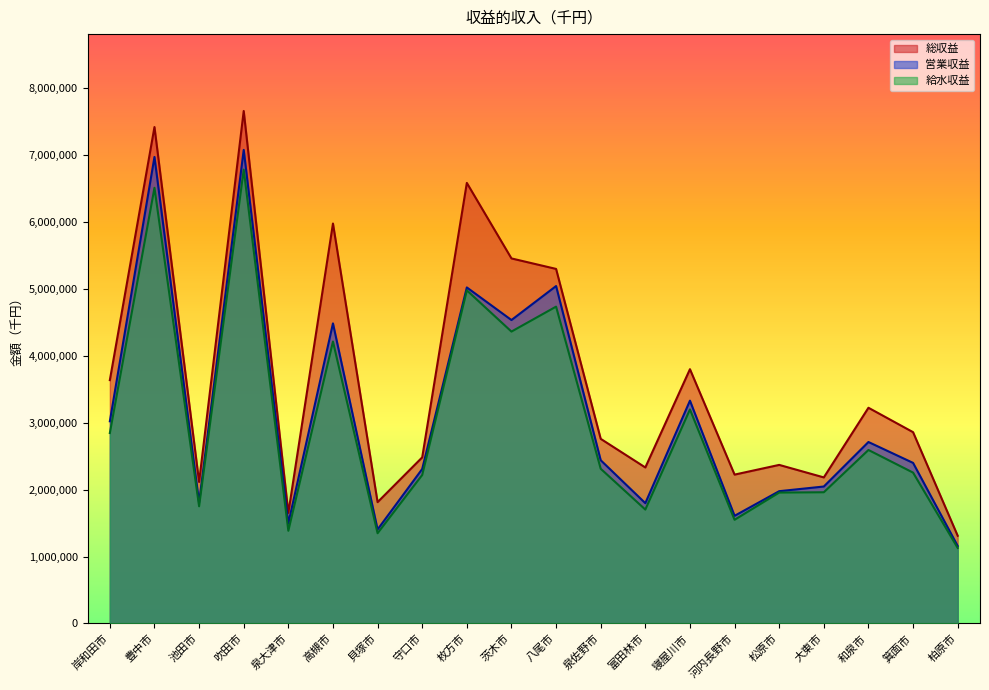

At which label is 給水収益 closest to 3958034?

高槻市